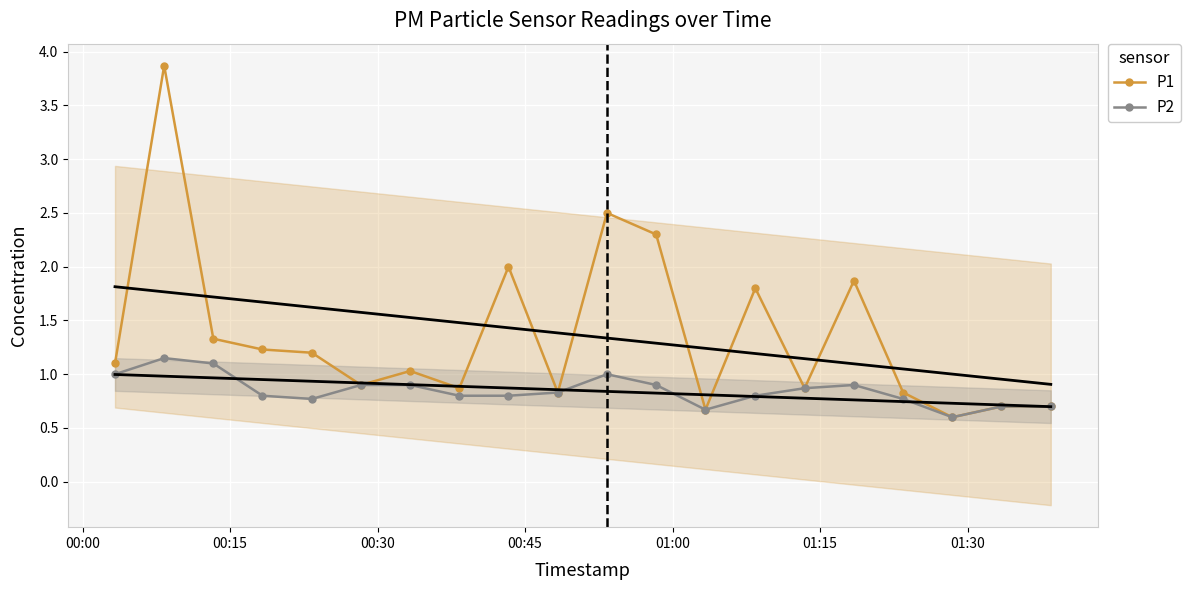

What is the value of the P2 point at the 7th from the left?

0.9